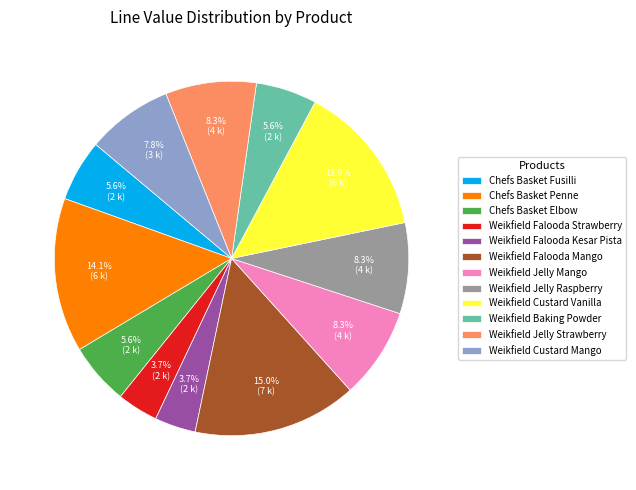

To the nearest percent, what portion does Weikfield Custard Mango represent?

8%